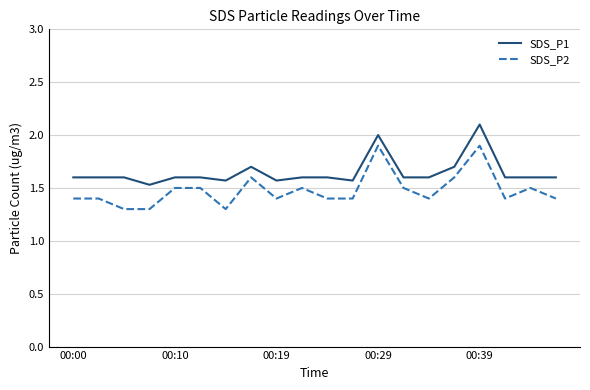

What are all the series names shown in the legend?

SDS_P1, SDS_P2